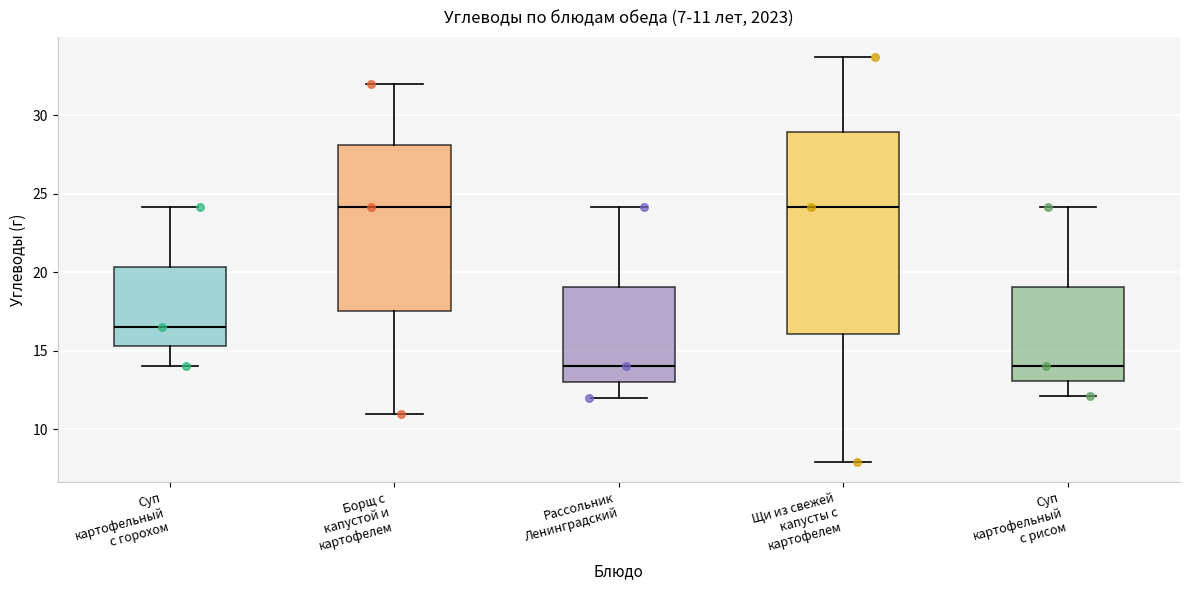

Which box is the tallest, from its lower edge to its upper edge?

Щи из свежей капусты с картофелем